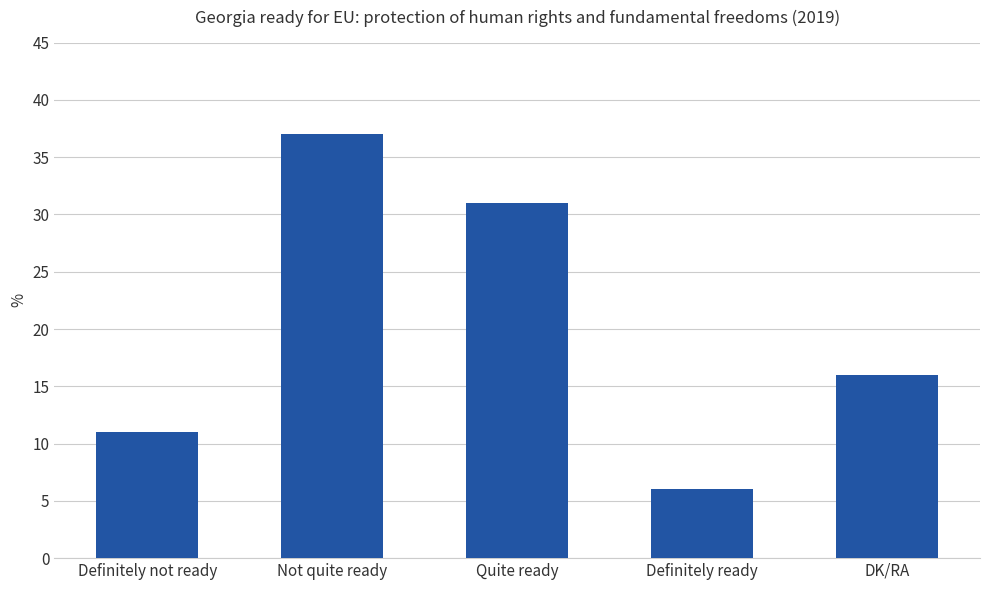

True or false: the data shows 37 at Not quite ready.

True